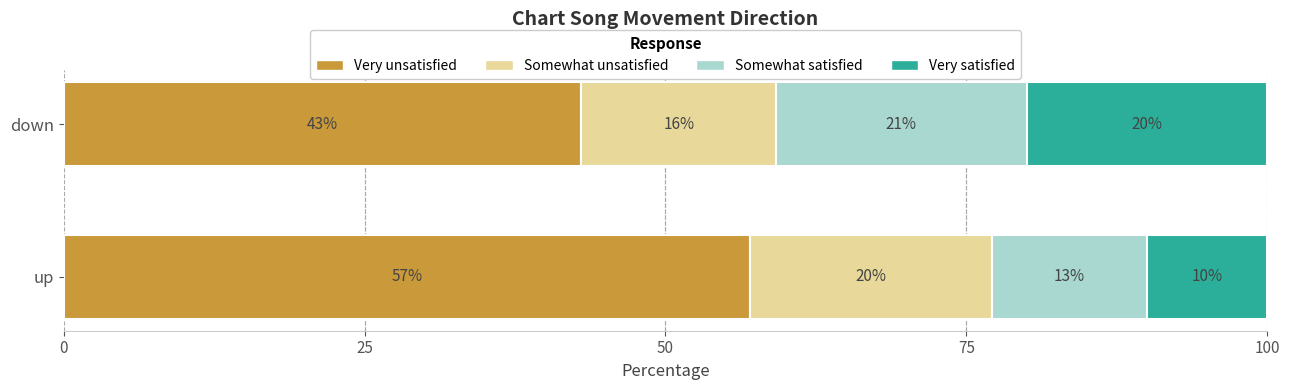

What is the average value of the Very unsatisfied series?

50.0